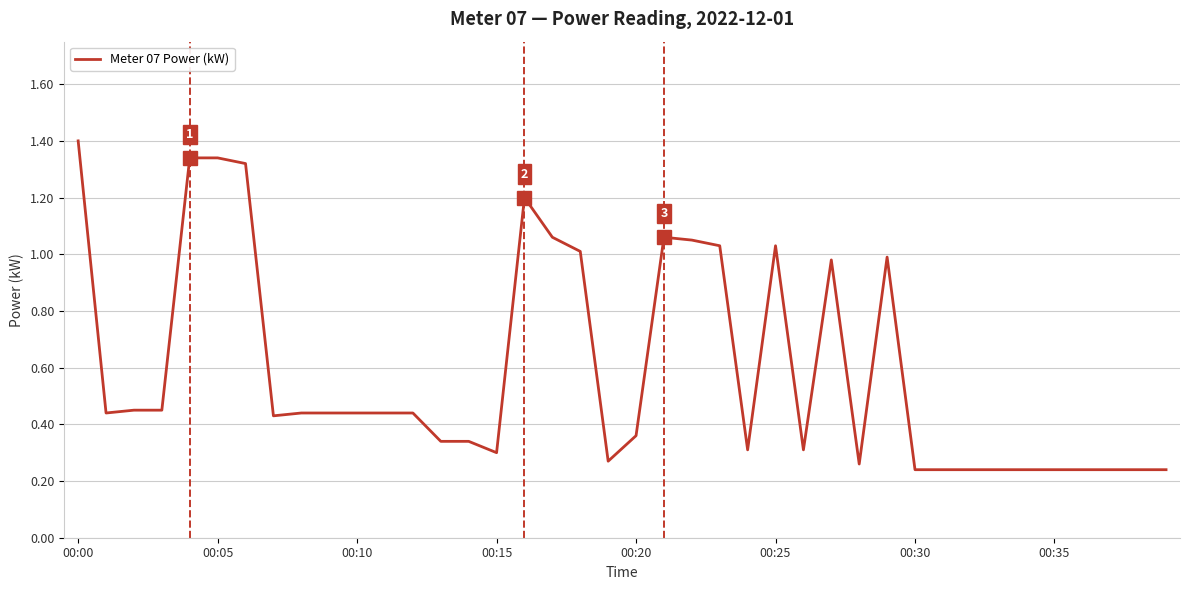

What is the difference between the maximum and minimum values?

1.2